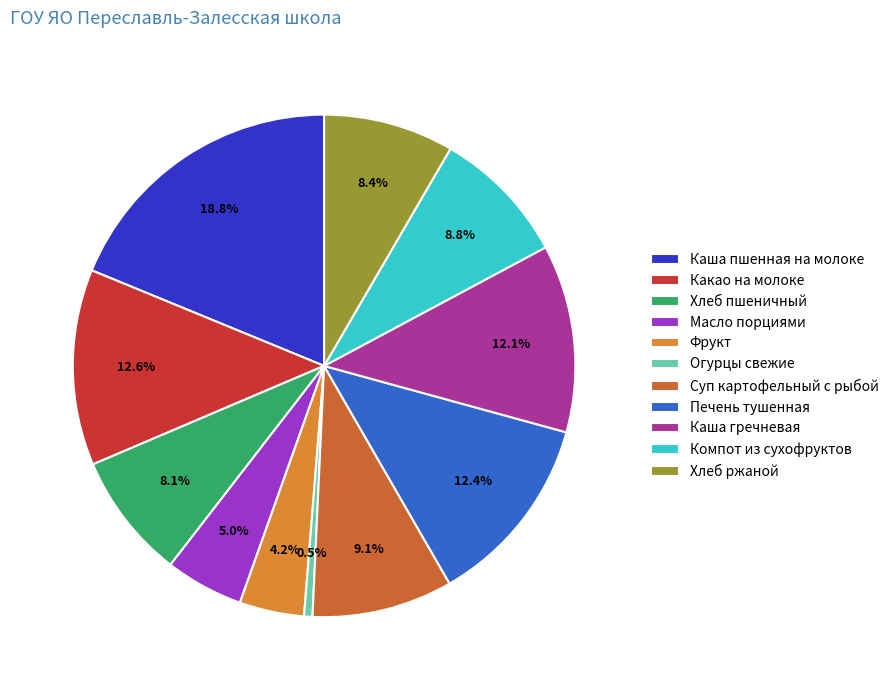

To the nearest percent, what percentage of the pie is Каша гречневая?

12%